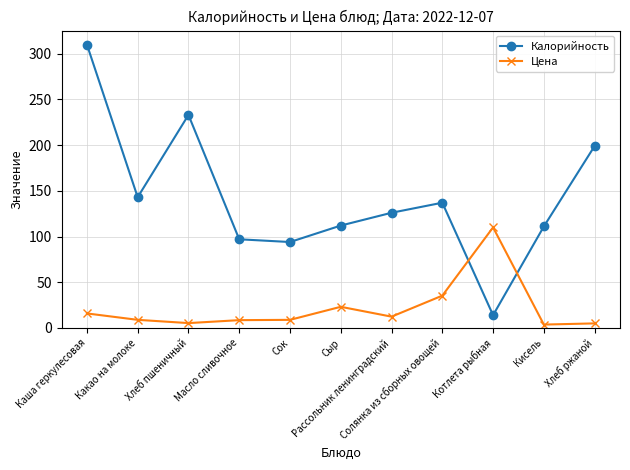

What is the highest value of the Цена series?

110.0